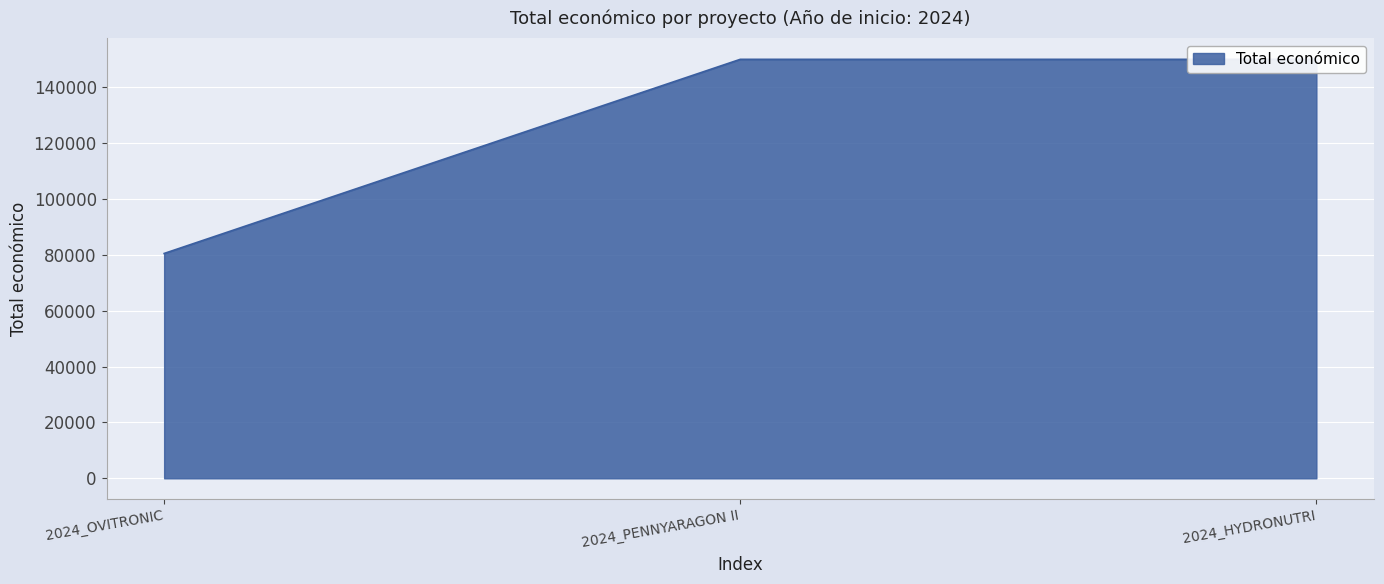

Is it true that the value at 2024_HYDRONUTRI is 242665?

False